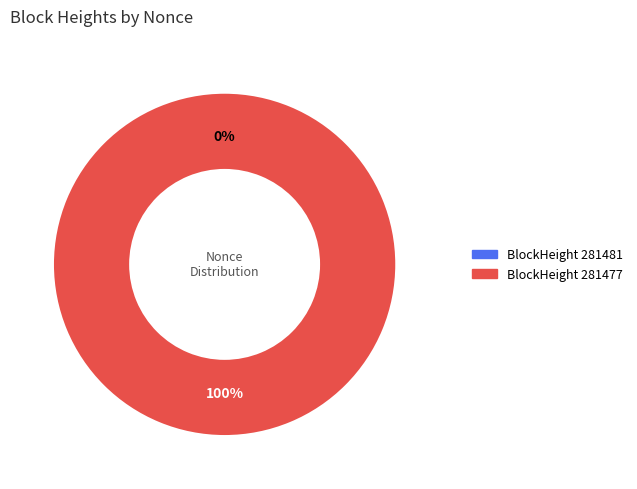

Which category has the smallest portion of the pie?

281481